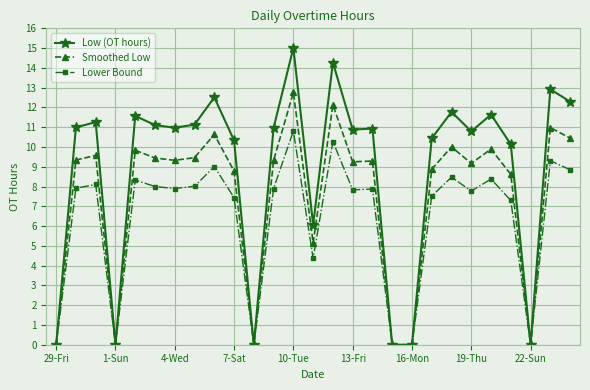

What is the sum of all Lower Bound values?

171.3